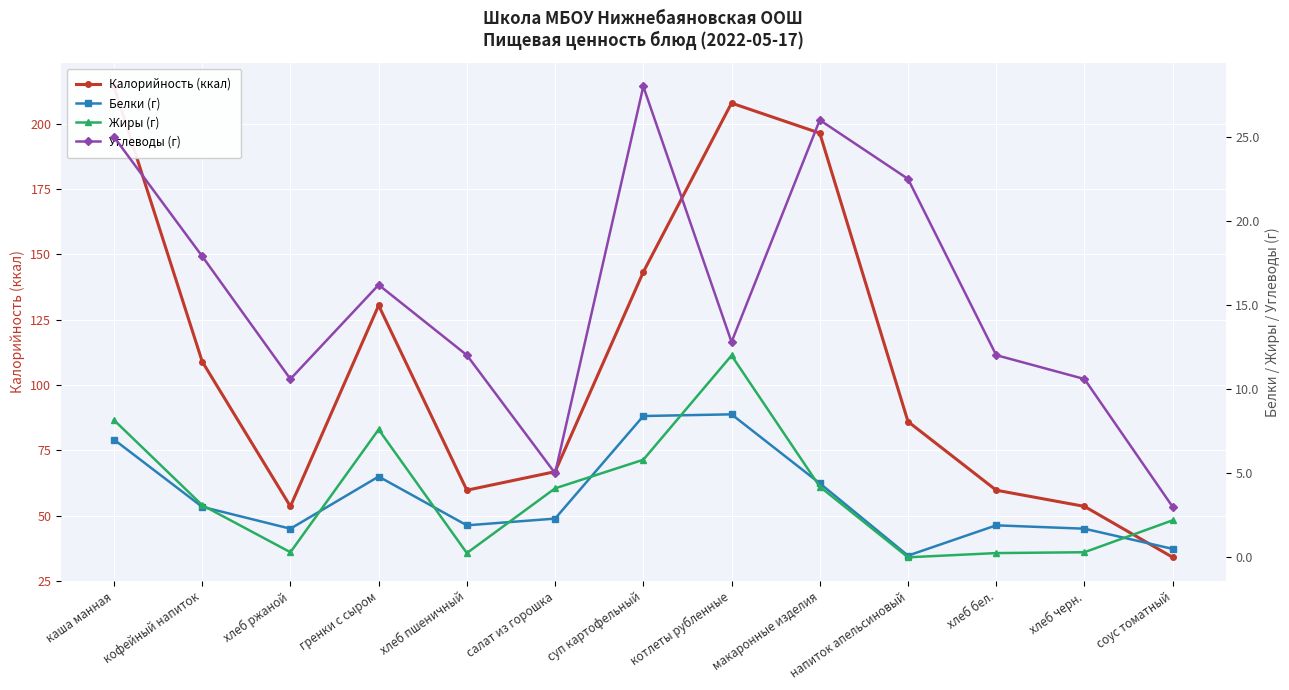

At which label does Углеводы (г) first exceed 12?

каша манная